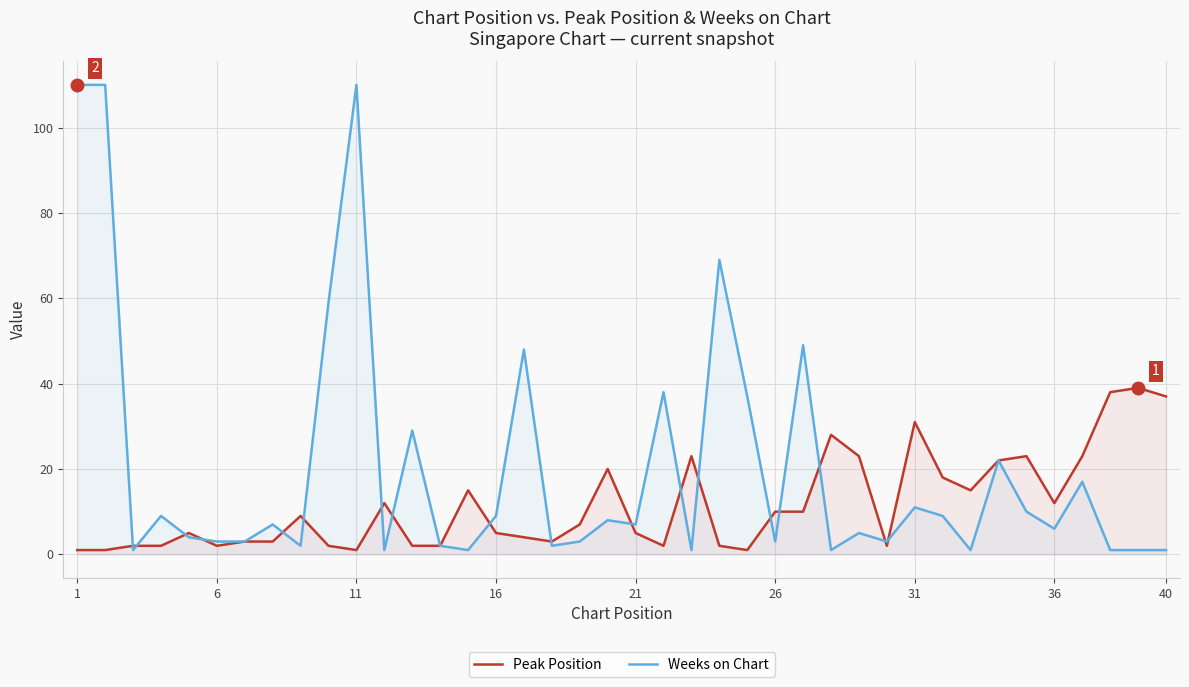

Where does the Weeks on Chart series first go above 7?

1